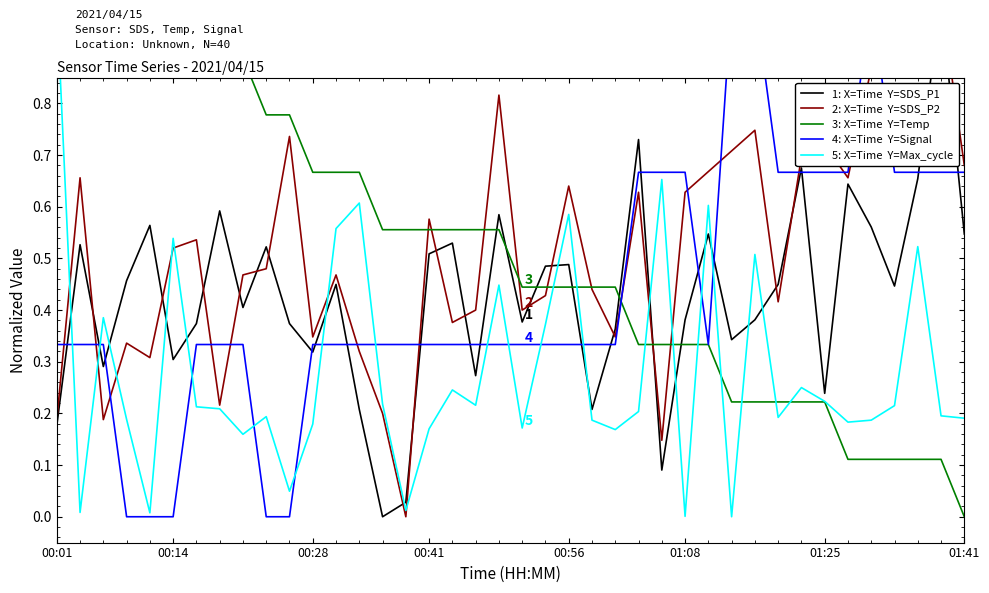

How many series are shown in this chart?

5